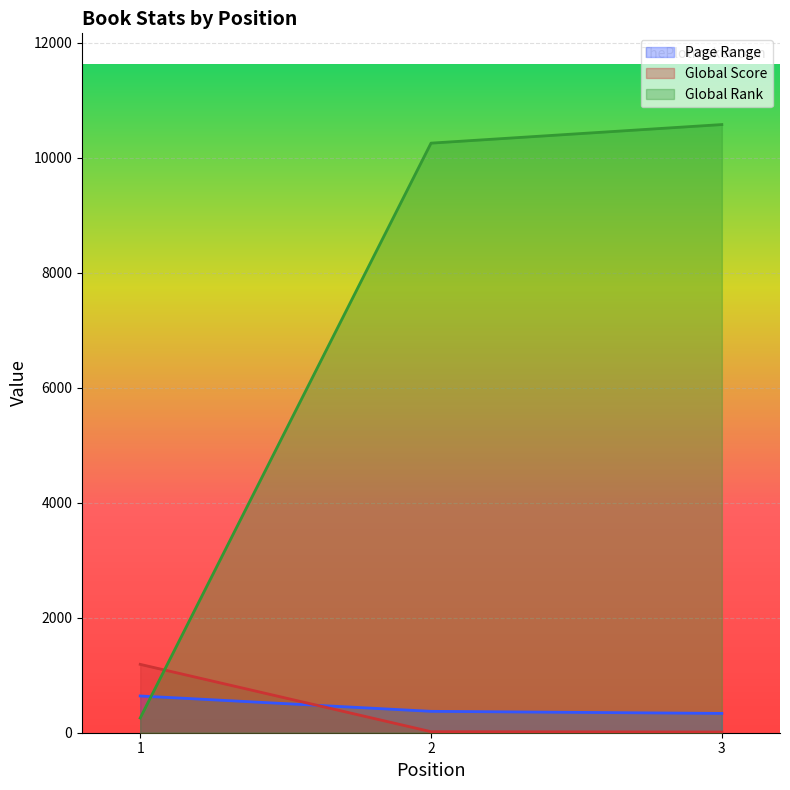

At which label is Global Score closest to 600?

2